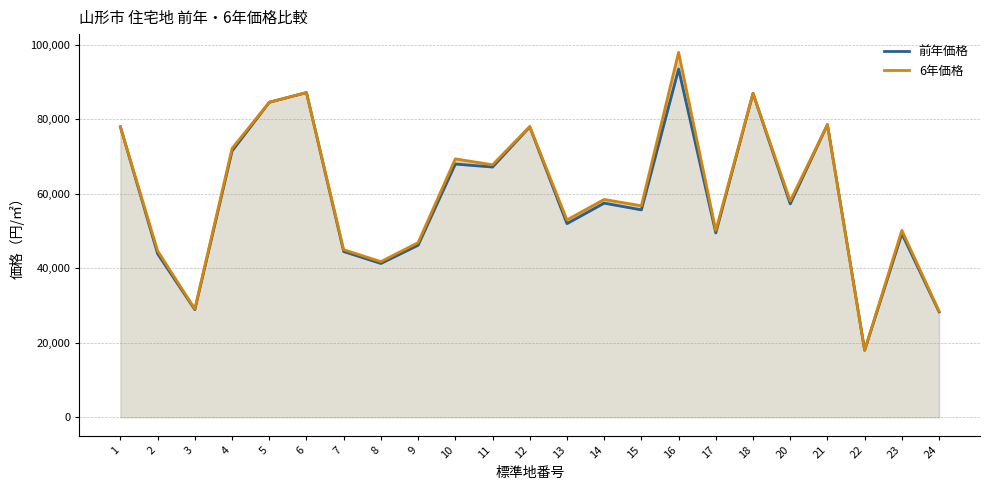

List the labels in order of 前年価格 value, largest first.

16, 6, 18, 5, 21, 1, 12, 4, 10, 11, 14, 20, 15, 13, 17, 23, 9, 7, 2, 8, 3, 24, 22